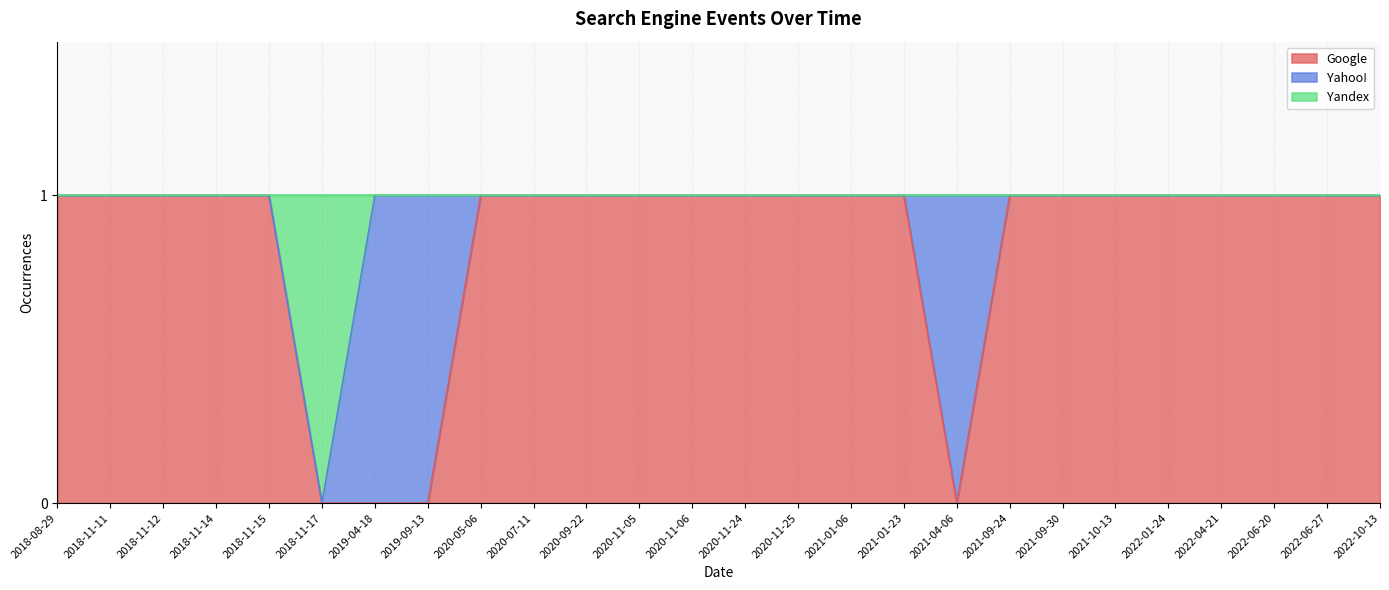

True or false: Google and Yandex intersect in this chart.

False